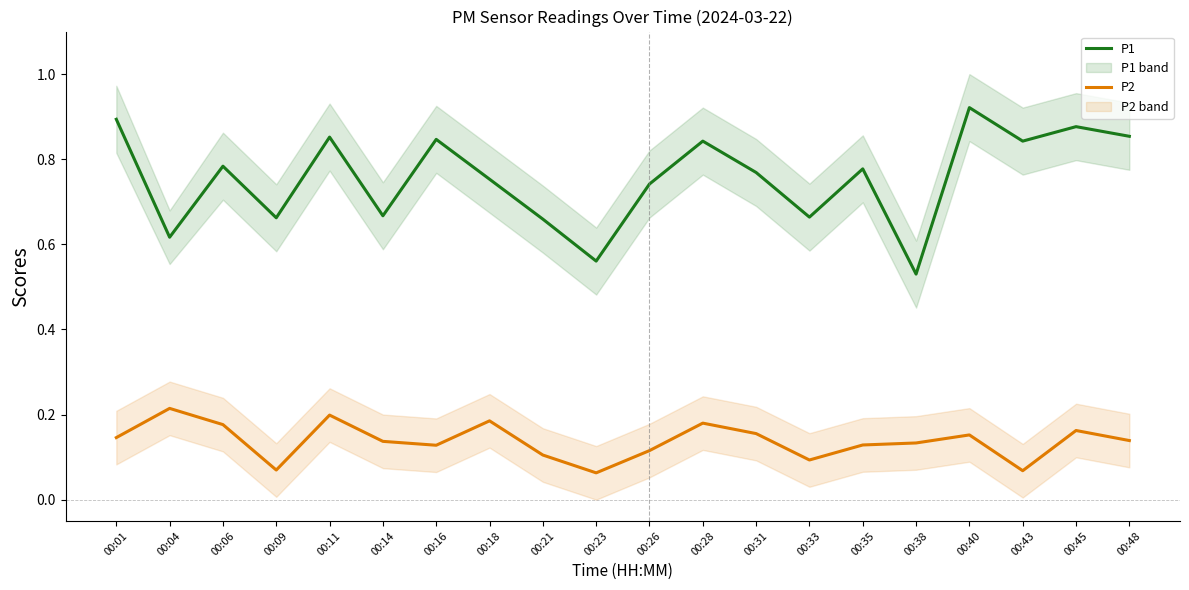

Which series has the largest total across all categories?

P1